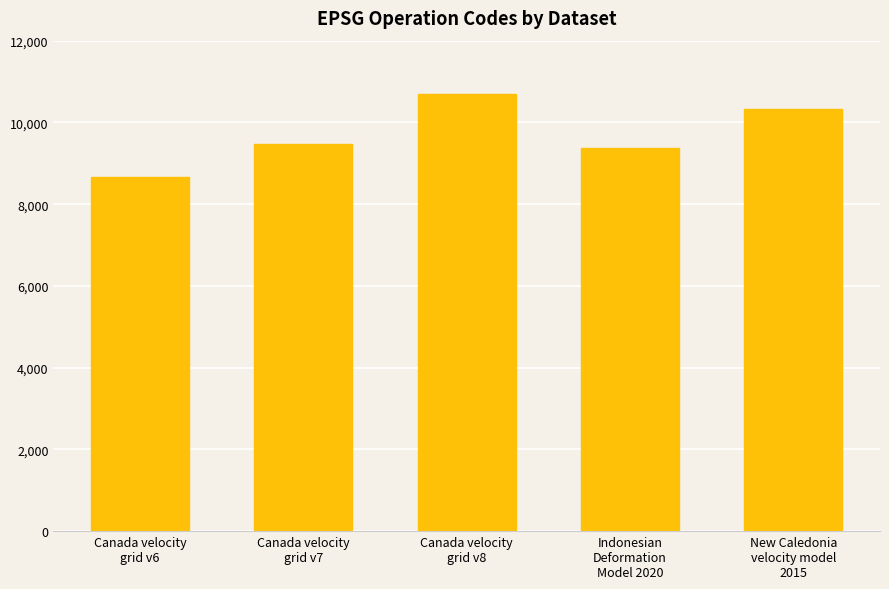

Reading left to right, list all the values displayed in this chart.

Canada velocity
grid v6=8676	Canada velocity
grid v7=9483	Canada velocity
grid v8=10707	Indonesian
Deformation
Model 2020=9375	New Caledonia
velocity model
2015=10323